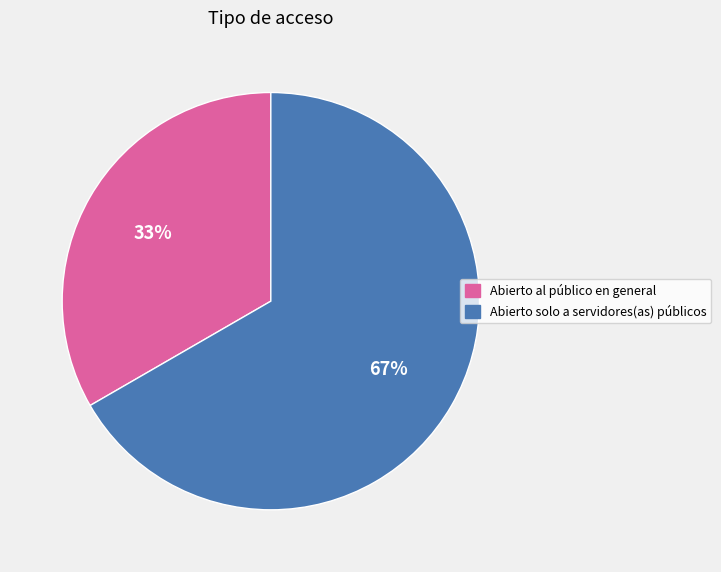

How many segments does this pie chart have?

2